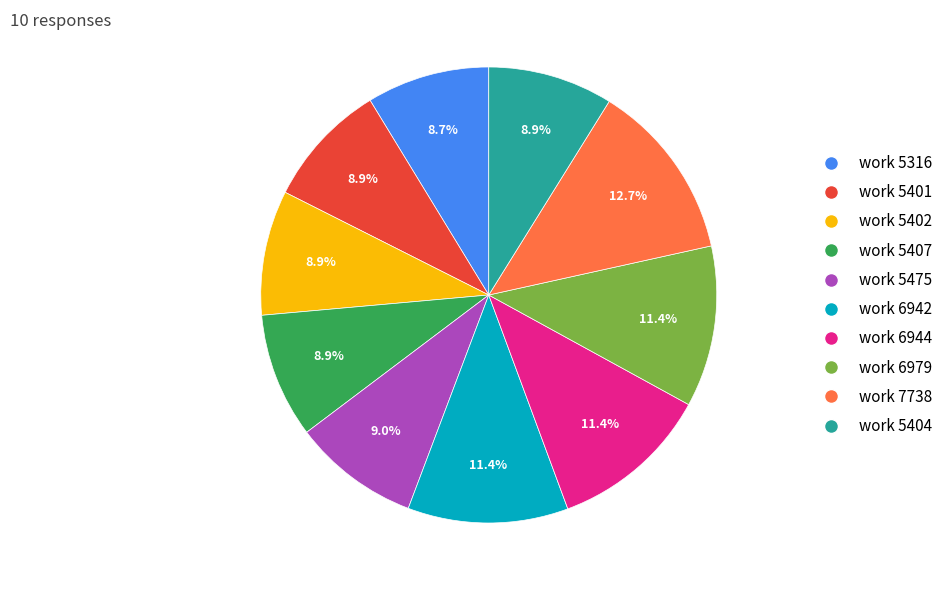

Which slice is the largest?

work 7738